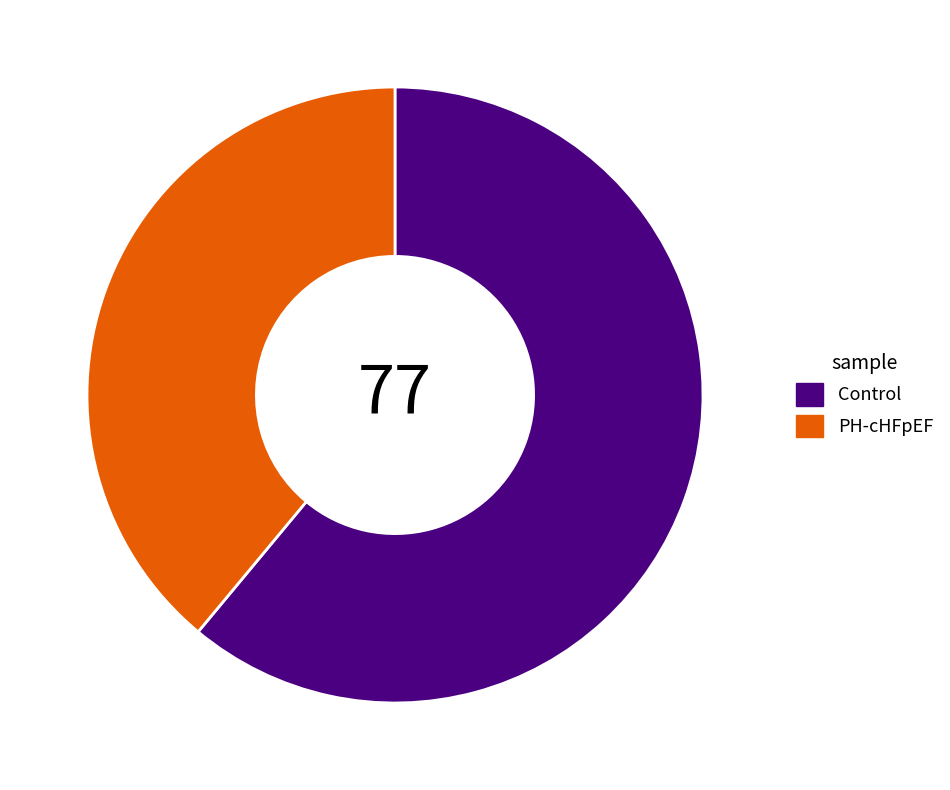

Rank the categories by value from lowest to highest.

PH-cHFpEF, Control